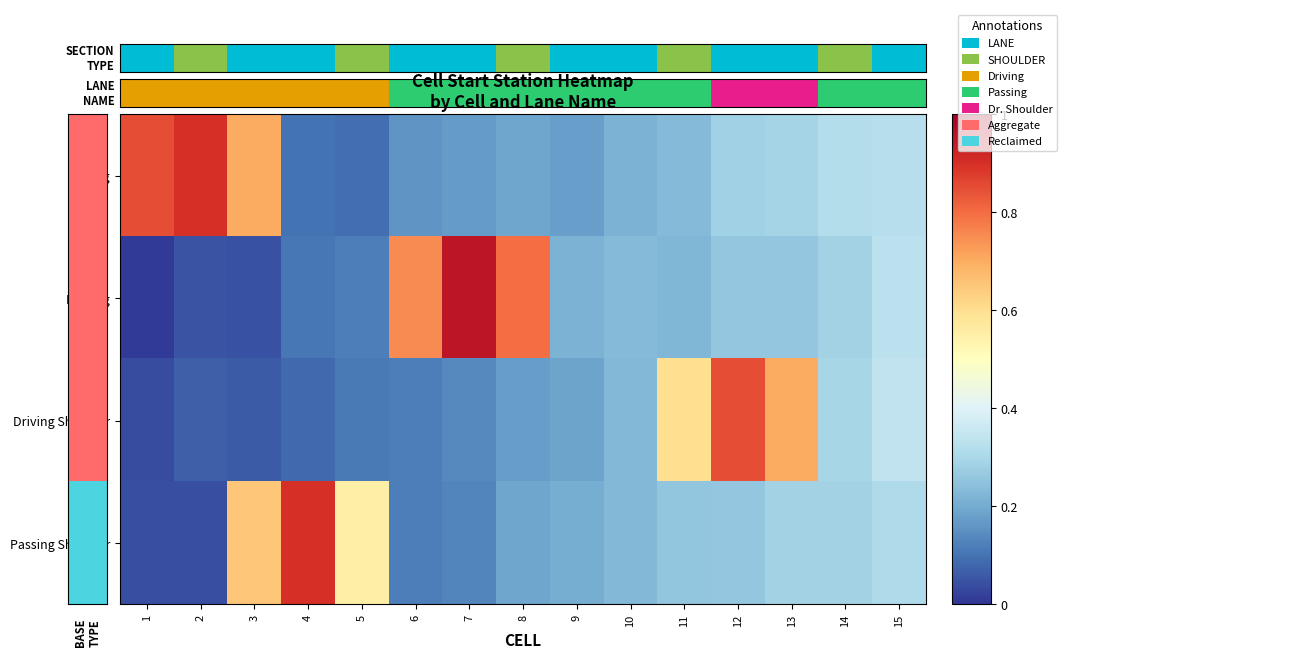

Which has a higher value, 7 or 9?

9